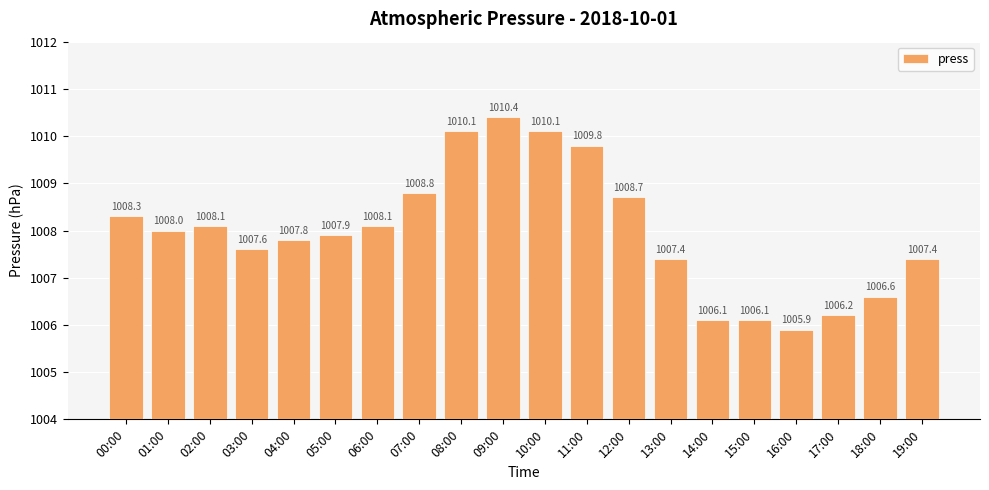

What is the difference between the maximum and minimum values?

4.5